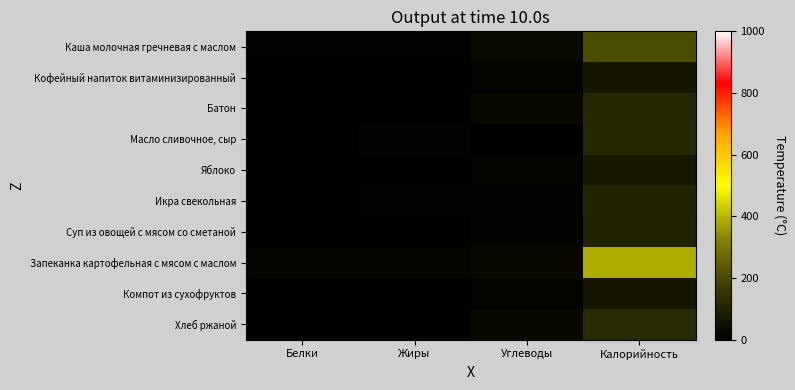

What is the difference between the highest and lowest values at Углеводы?

29.6